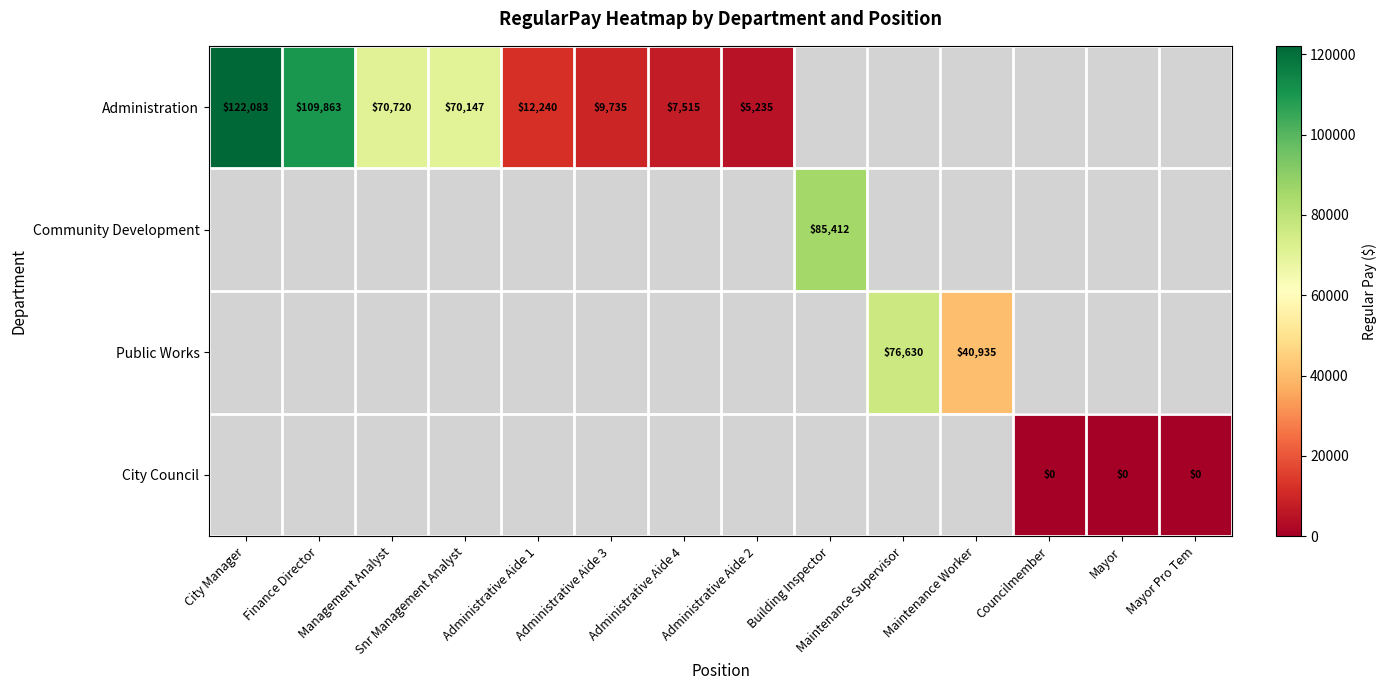

Is it true that Public Works equals 25756 at Maintenance Worker?

False